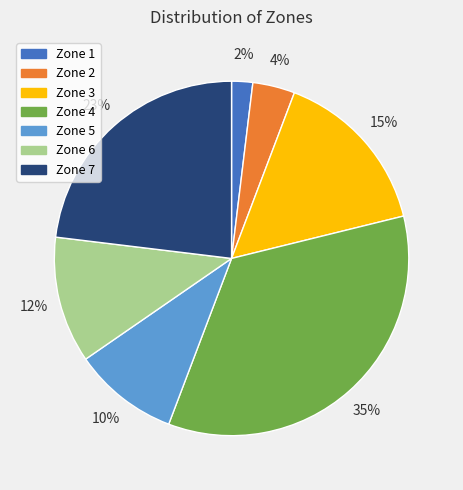

To the nearest percent, what percentage of the pie is Zone 5?

10%